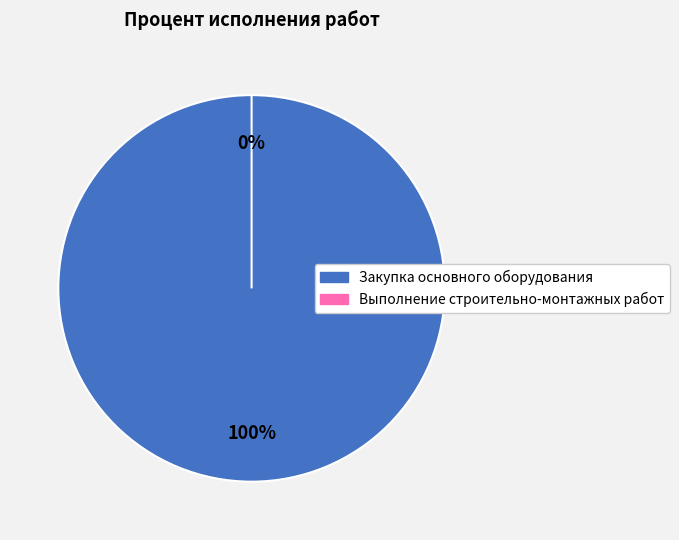

True or false: Закупка основного оборудования accounts for 92% of the total.

False